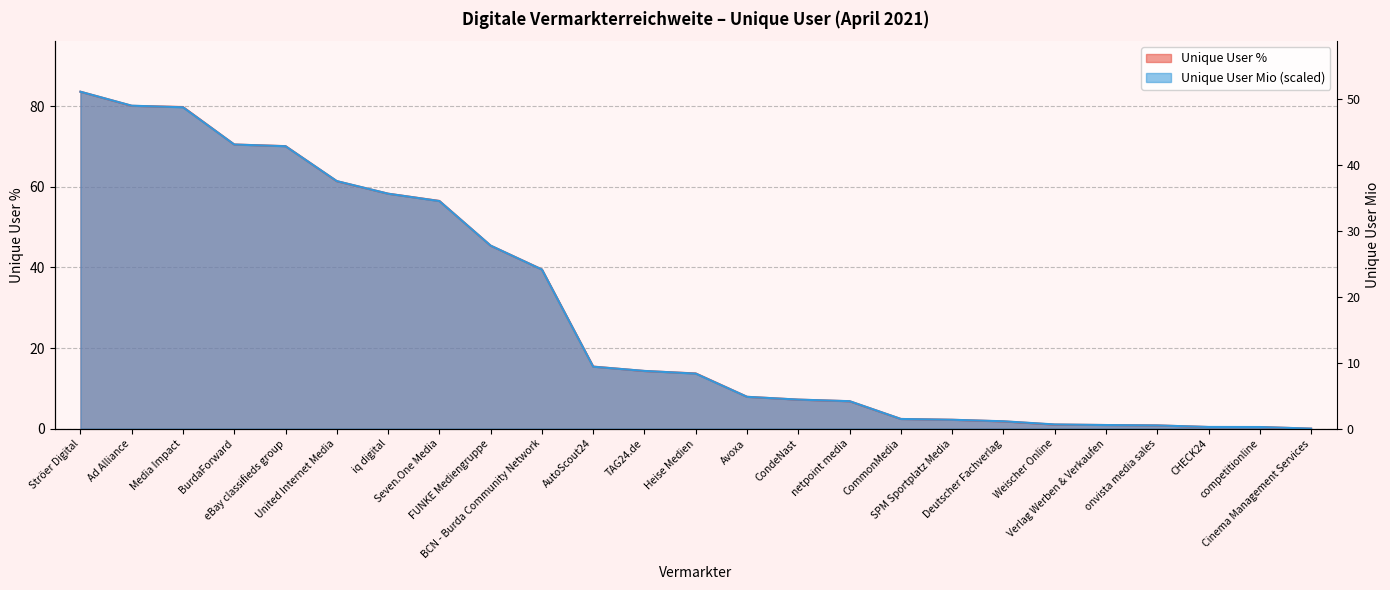

True or false: Unique User % and Unique User Mio cross at least once.

True